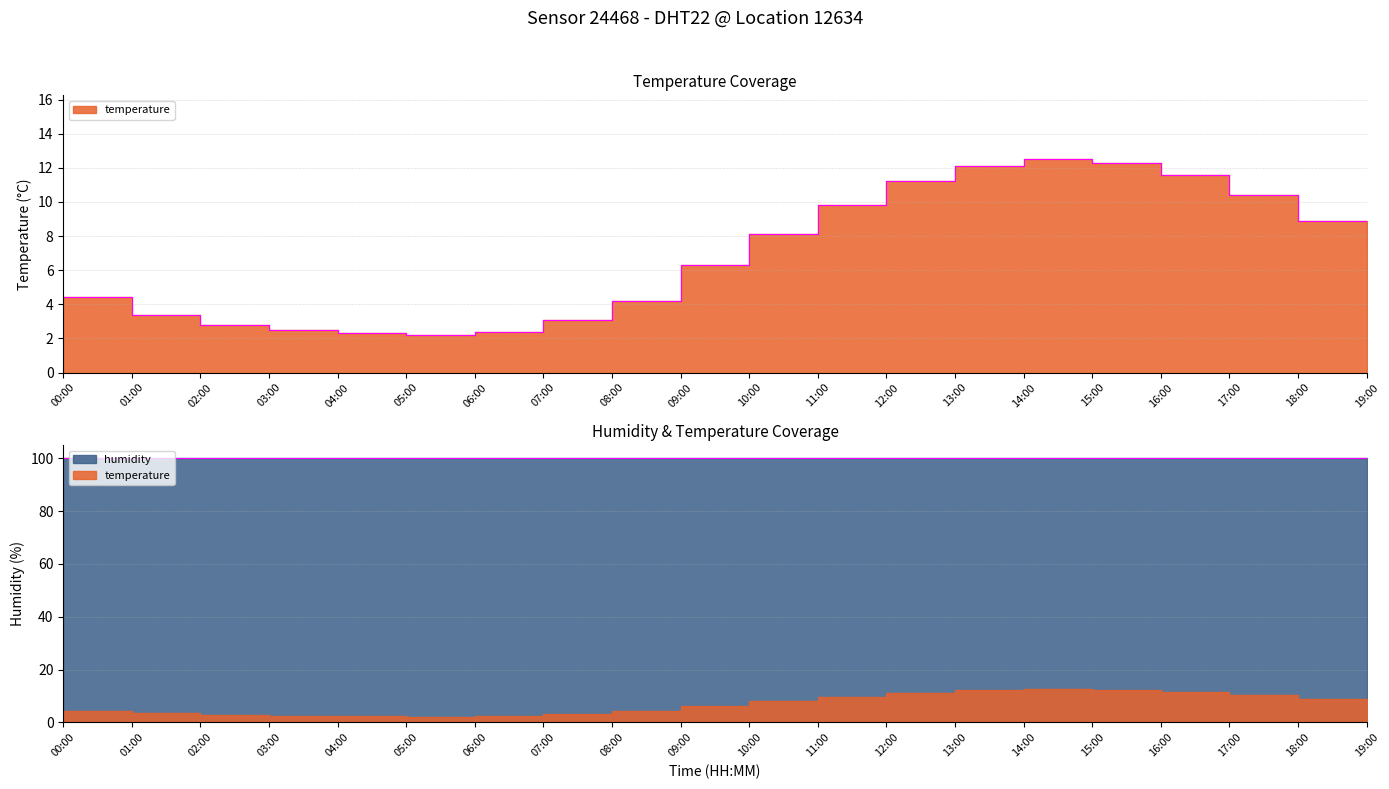

True or false: the data has more than 0 interior local peaks.

True